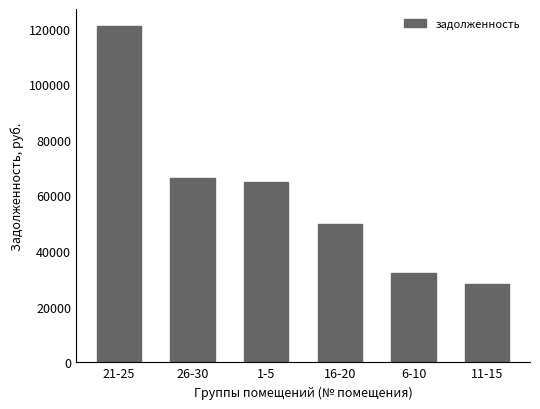

Does the chart contain stacked bars?

No